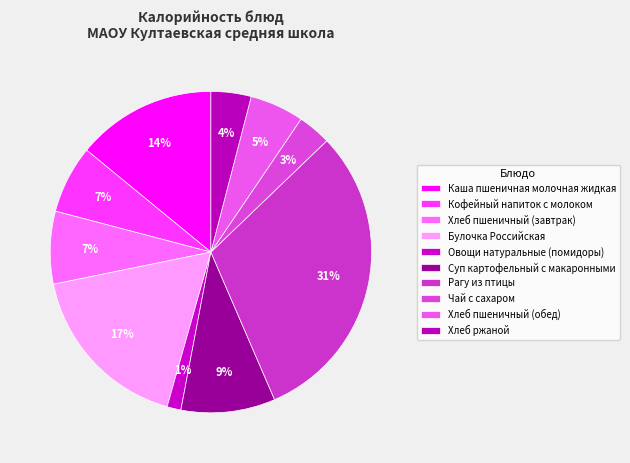

Do Каша пшеничная молочная жидкая and Хлеб пшеничный (завтрак) together represent more than half of the pie?

No